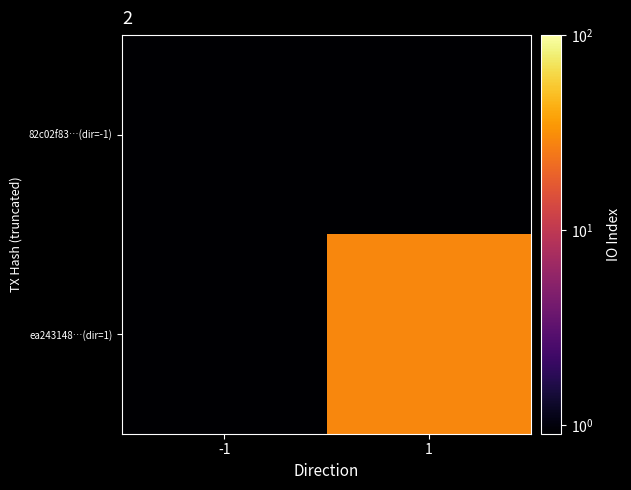

Which category has the highest value across all series?

1